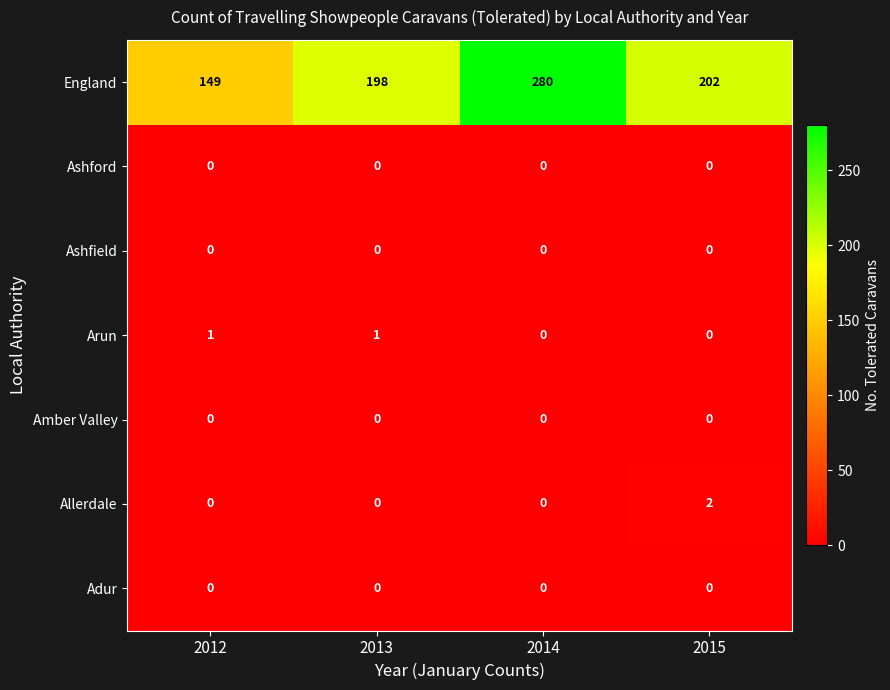

Is it true that Amber Valley equals 0 at 2013?

True